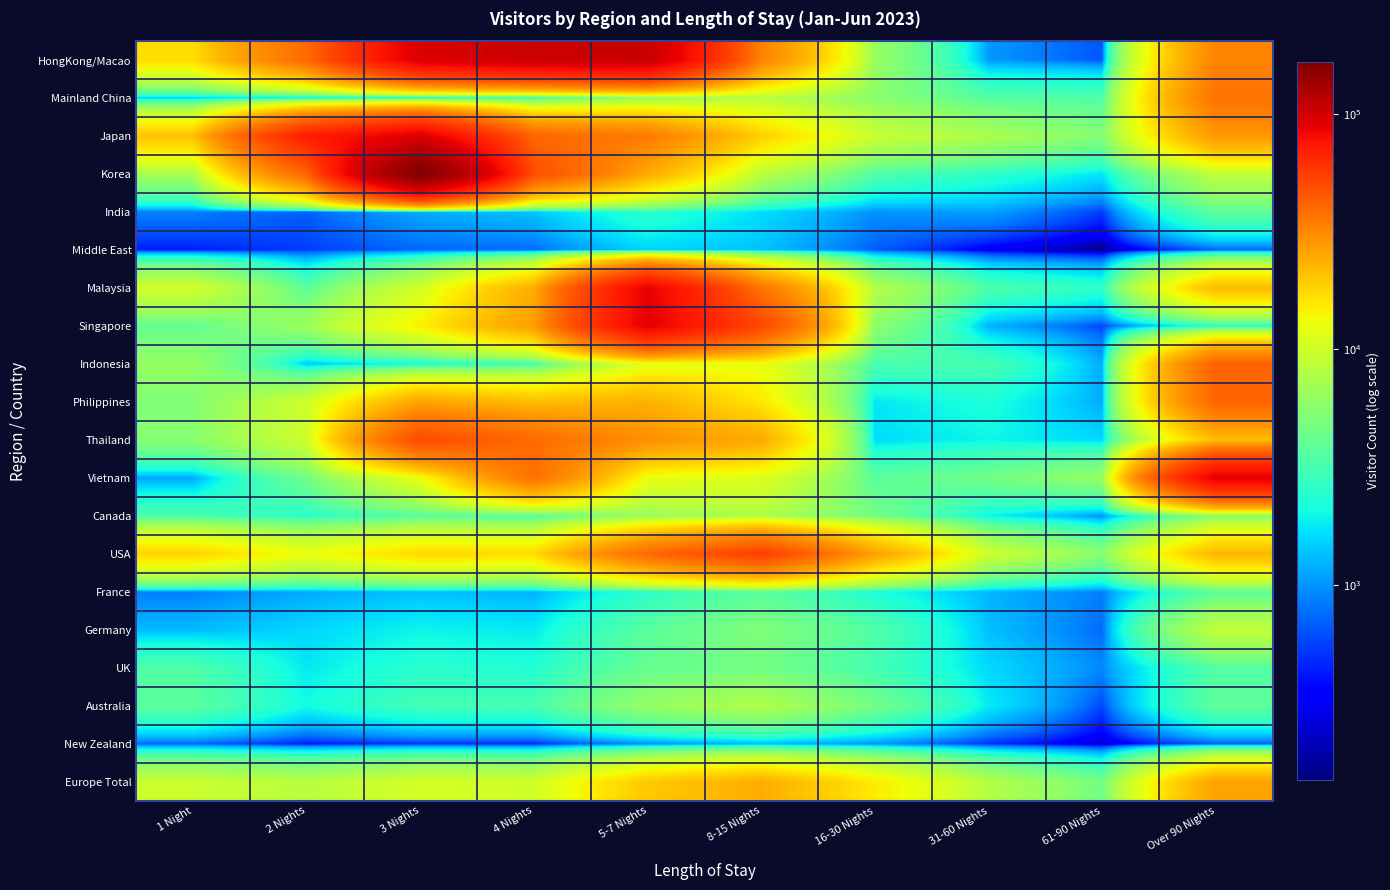

Reading left to right, extract all data points from this chart.

HongKong/Macao: 1 Night=16856	2 Nights=39663	3 Nights=93267	4 Nights=103266	5-7 Nights=106391	8-15 Nights=33297	16-30 Nights=6289	31-60 Nights=1029	61-90 Nights=643	Over 90 Nights=32704
Mainland China: 1 Night=1528	2 Nights=1820	3 Nights=2069	4 Nights=2751	5-7 Nights=6030	8-15 Nights=8154	16-30 Nights=5599	31-60 Nights=3519	61-90 Nights=3412	Over 90 Nights=37599
Japan: 1 Night=20607	2 Nights=69962	3 Nights=92763	4 Nights=40914	5-7 Nights=35096	8-15 Nights=18633	16-30 Nights=9360	31-60 Nights=7391	61-90 Nights=5252	Over 90 Nights=28183
Korea: 1 Night=7096	2 Nights=41120	3 Nights=166426	4 Nights=49332	5-7 Nights=24613	8-15 Nights=8283	16-30 Nights=3416	31-60 Nights=2500	61-90 Nights=1749	Over 90 Nights=8704
India: 1 Night=869	2 Nights=688	3 Nights=1158	4 Nights=1378	5-7 Nights=2517	8-15 Nights=1643	16-30 Nights=979	31-60 Nights=1094	61-90 Nights=546	Over 90 Nights=3815
Middle East: 1 Night=423	2 Nights=541	3 Nights=725	4 Nights=742	5-7 Nights=1524	8-15 Nights=1362	16-30 Nights=674	31-60 Nights=290	61-90 Nights=148	Over 90 Nights=679
Malaysia: 1 Night=10204	2 Nights=3676	3 Nights=10342	4 Nights=23922	5-7 Nights=87436	8-15 Nights=36658	16-30 Nights=7900	31-60 Nights=3345	61-90 Nights=2556	Over 90 Nights=21896
Singapore: 1 Night=4003	2 Nights=6493	3 Nights=14698	4 Nights=27241	5-7 Nights=88900	8-15 Nights=51888	16-30 Nights=5753	31-60 Nights=1205	61-90 Nights=580	Over 90 Nights=2342
Indonesia: 1 Night=6179	2 Nights=1403	3 Nights=2063	4 Nights=2985	5-7 Nights=11770	8-15 Nights=12580	16-30 Nights=3212	31-60 Nights=3163	61-90 Nights=1170	Over 90 Nights=42250
Philippines: 1 Night=5165	2 Nights=9959	3 Nights=25844	4 Nights=21358	5-7 Nights=23583	8-15 Nights=15502	16-30 Nights=1764	31-60 Nights=2216	61-90 Nights=1158	Over 90 Nights=41157
Thailand: 1 Night=5515	2 Nights=9787	3 Nights=50449	4 Nights=40033	5-7 Nights=29876	8-15 Nights=24599	16-30 Nights=1618	31-60 Nights=1952	61-90 Nights=1589	Over 90 Nights=21174
Vietnam: 1 Night=1115	2 Nights=4417	3 Nights=12361	4 Nights=37870	5-7 Nights=12342	8-15 Nights=11264	16-30 Nights=3732	31-60 Nights=4513	61-90 Nights=6193	Over 90 Nights=89670
Canada: 1 Night=3220	2 Nights=2451	3 Nights=3651	4 Nights=3536	5-7 Nights=6338	8-15 Nights=7672	16-30 Nights=4614	31-60 Nights=1941	61-90 Nights=944	Over 90 Nights=5416
USA: 1 Night=18253	2 Nights=12682	3 Nights=17435	4 Nights=17169	5-7 Nights=39914	8-15 Nights=54784	16-30 Nights=26478	31-60 Nights=9758	61-90 Nights=5554	Over 90 Nights=22471
France: 1 Night=853	2 Nights=1162	3 Nights=1347	4 Nights=1232	5-7 Nights=2508	8-15 Nights=3737	16-30 Nights=2215	31-60 Nights=1248	61-90 Nights=869	Over 90 Nights=3754
Germany: 1 Night=1298	2 Nights=1576	3 Nights=1946	4 Nights=1799	5-7 Nights=3704	8-15 Nights=5188	16-30 Nights=3445	31-60 Nights=1347	61-90 Nights=737	Over 90 Nights=8797
UK: 1 Night=3359	2 Nights=1784	3 Nights=2464	4 Nights=2302	5-7 Nights=4108	8-15 Nights=4594	16-30 Nights=3019	31-60 Nights=1615	61-90 Nights=925	Over 90 Nights=3467
Australia: 1 Night=3778	2 Nights=2056	3 Nights=3048	4 Nights=3141	5-7 Nights=6170	8-15 Nights=7763	16-30 Nights=4592	31-60 Nights=1817	61-90 Nights=584	Over 90 Nights=3880
New Zealand: 1 Night=710	2 Nights=416	3 Nights=498	4 Nights=455	5-7 Nights=936	8-15 Nights=1268	16-30 Nights=978	31-60 Nights=491	61-90 Nights=243	Over 90 Nights=658
Europe Total: 1 Night=9590	2 Nights=8229	3 Nights=10562	4 Nights=10086	5-7 Nights=19760	8-15 Nights=23980	16-30 Nights=15281	31-60 Nights=7960	61-90 Nights=4585	Over 90 Nights=26441